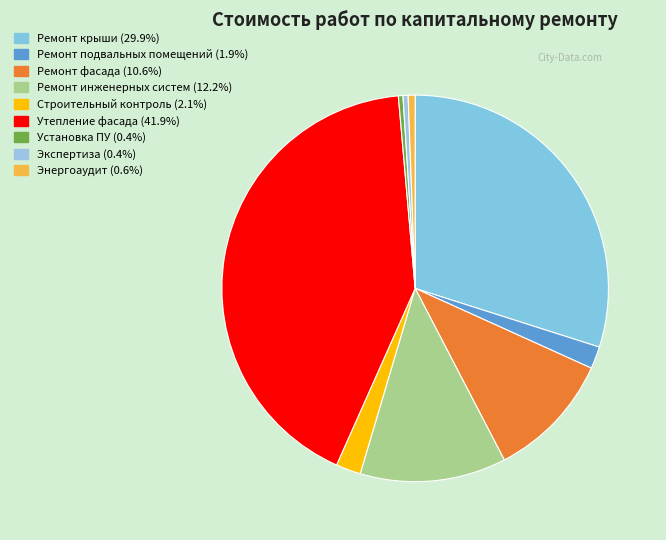

Count the number of slices in the pie.

9